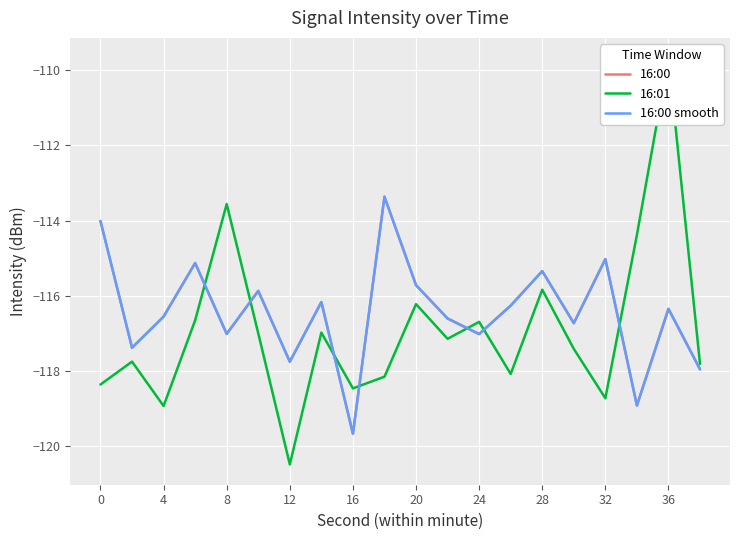

How many data points in 16:00 are above -116?

7